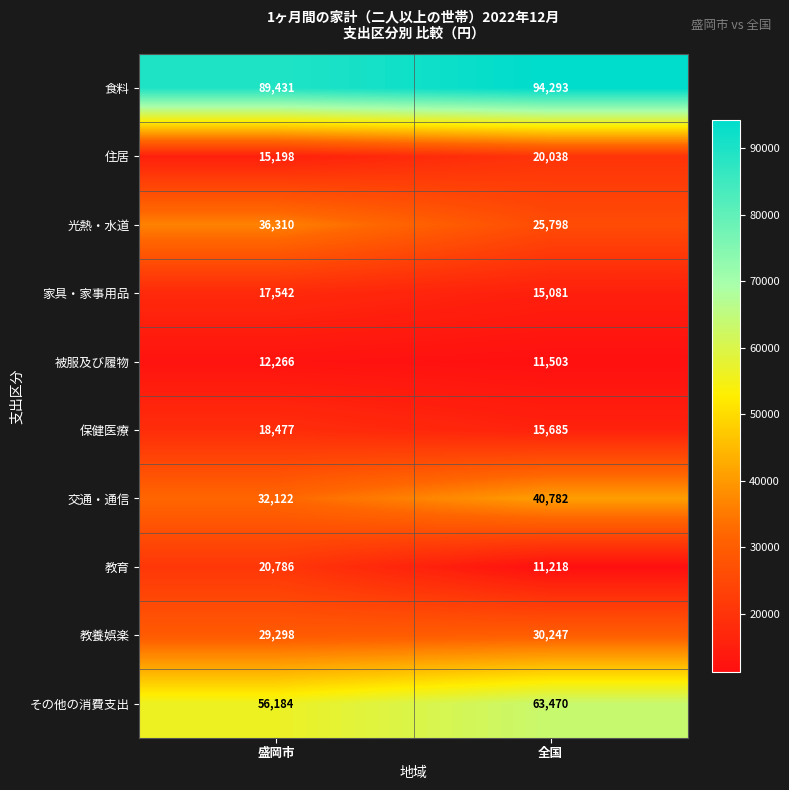

Between 盛岡市 and 全国, which series saw the biggest shift?

光熱・水道